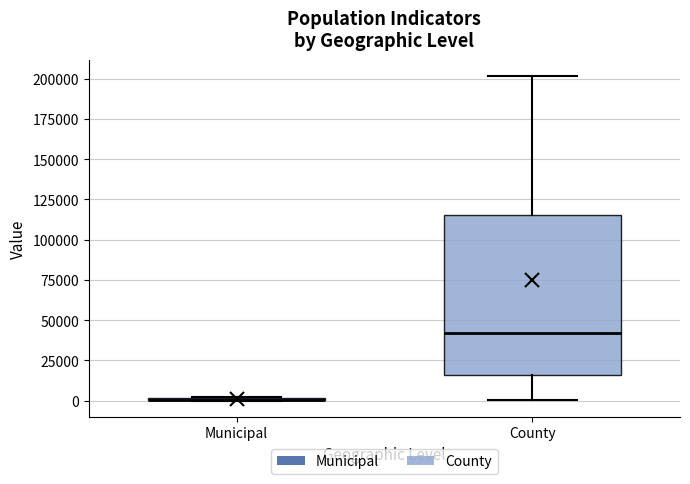

Reading left to right, transcribe this box plot: for each box, give where its median line is, the range the box spans, and where its two whiskers end, as read against the y-axis. The values are not printed on the chart, so give them approximately, as read against the axis.

Municipal: box collapsed to a line at 0, whiskers 0 to 0
County: median 40000, box 15000 to 115000, whiskers 0 to 200000